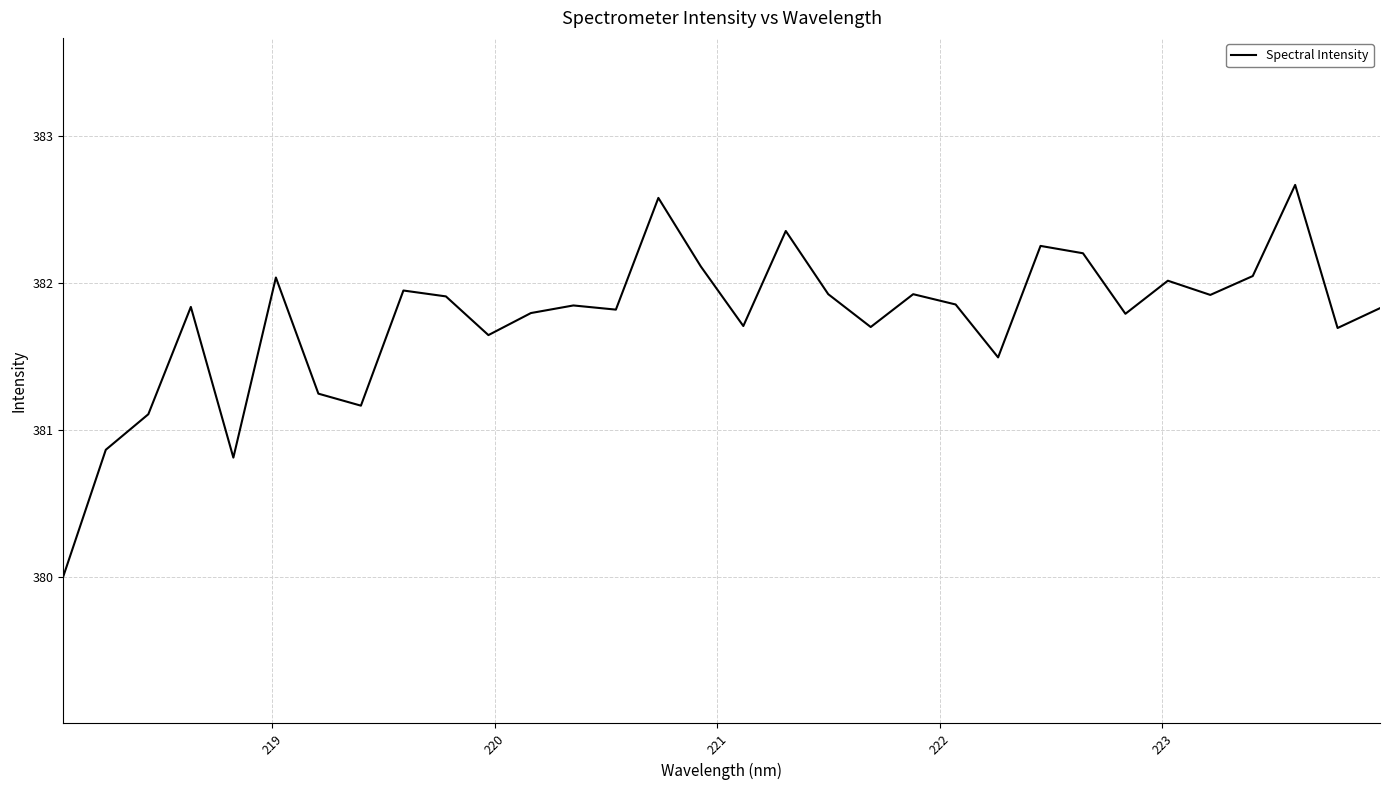

What is the difference between the second highest and second lowest values?

1.8